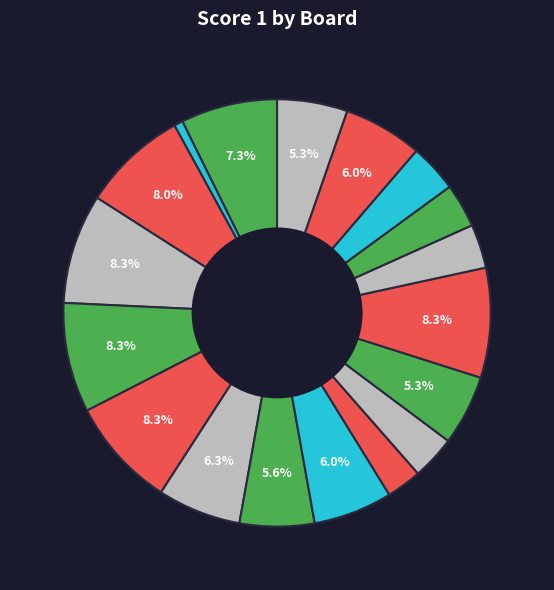

How many segments does this pie chart have?

18